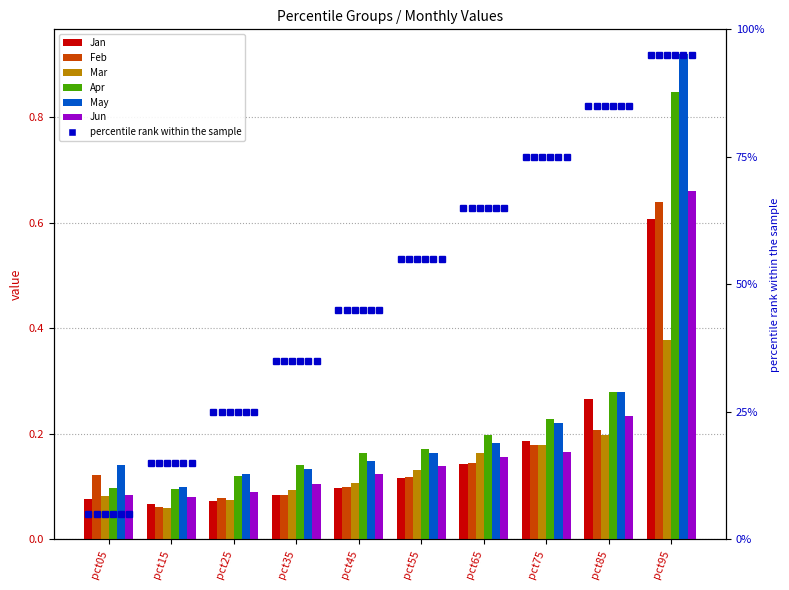

What is the minimum value for Feb?

0.1